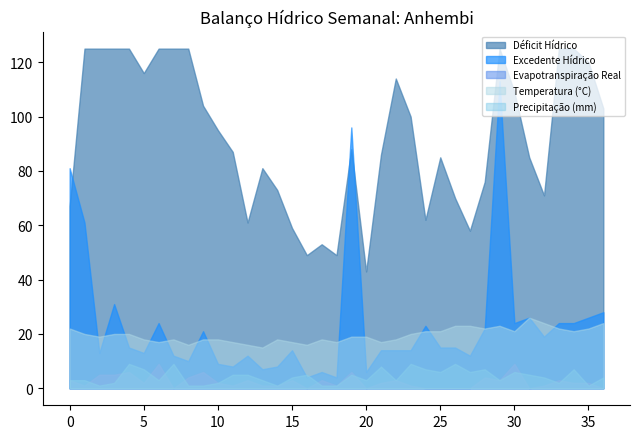

Does the chart have visible grid lines?

No